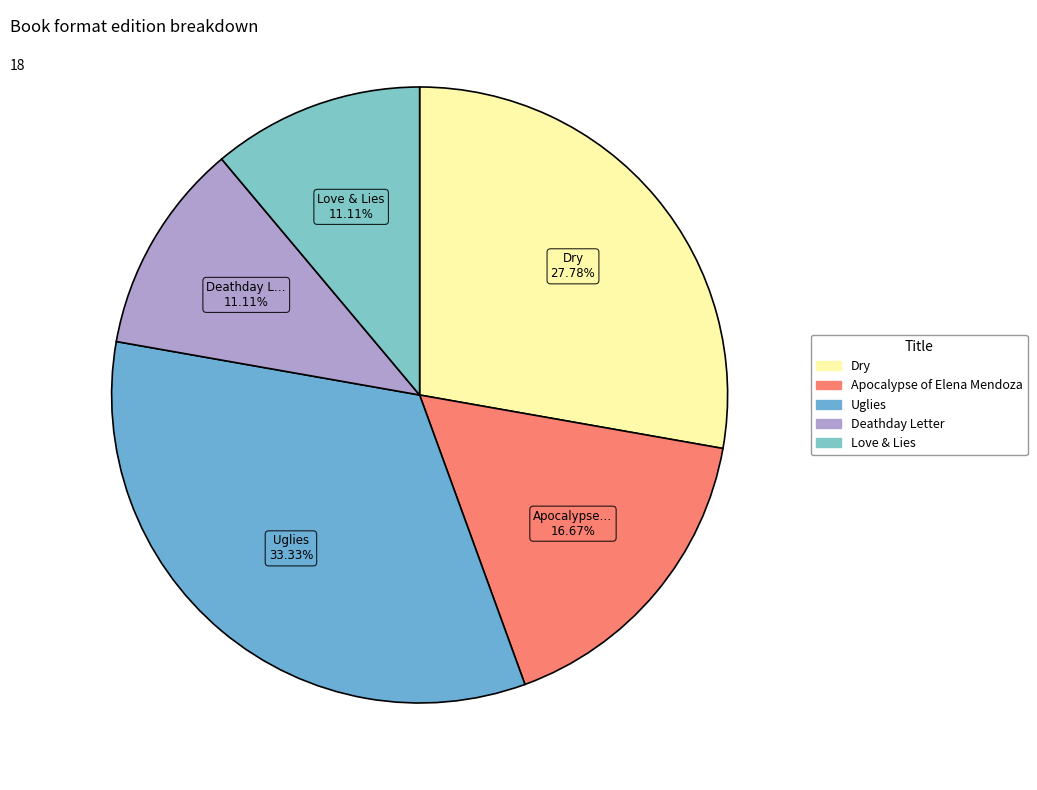

The Apocalypse of Elena Mendoza slice represents 99% of the pie. True or false?

False